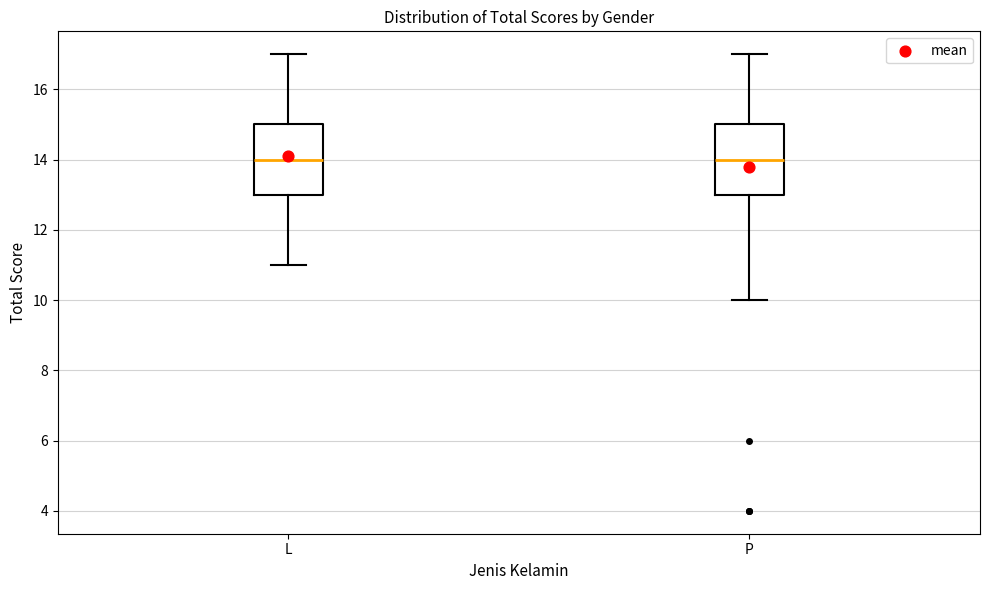

Where does the median line of the box for P sit on the y-axis? The values are not printed on the chart, so give them approximately, as read against the axis.

14